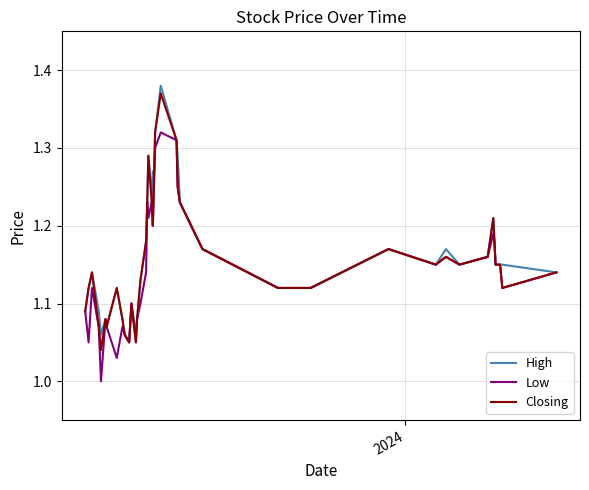

How many lines are shown in the chart?

3